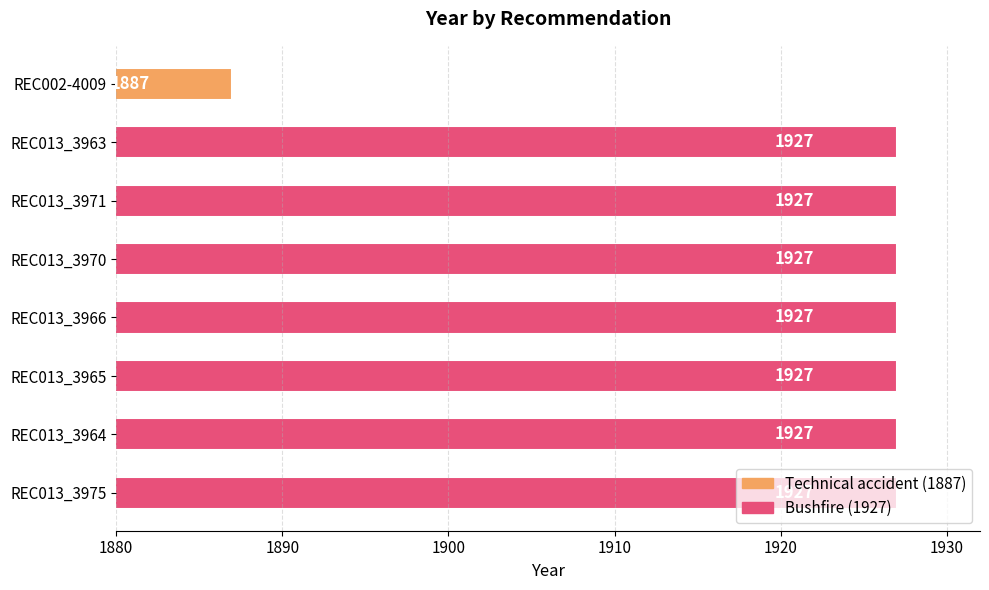

Where is the data nearest to the value 1907?

REC002-4009